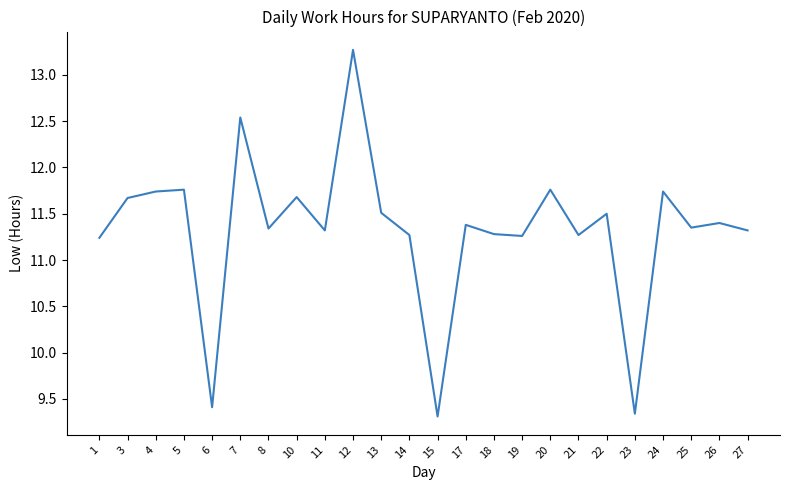

What is the difference between the values at 18 and 20?

0.5